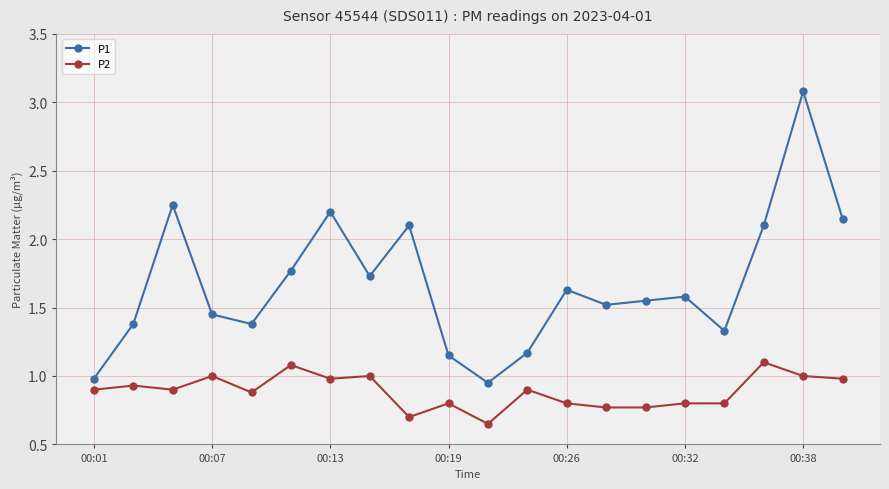

True or false: P2 and P1 cross at least once.

False